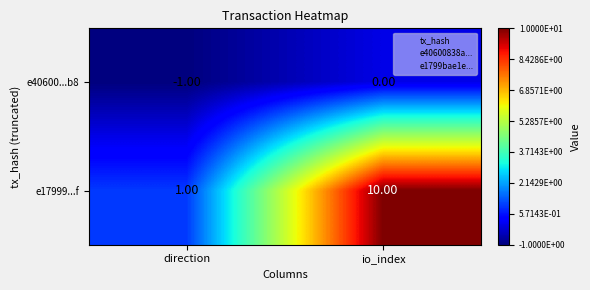

Which series has the largest total across all categories?

e17999...f